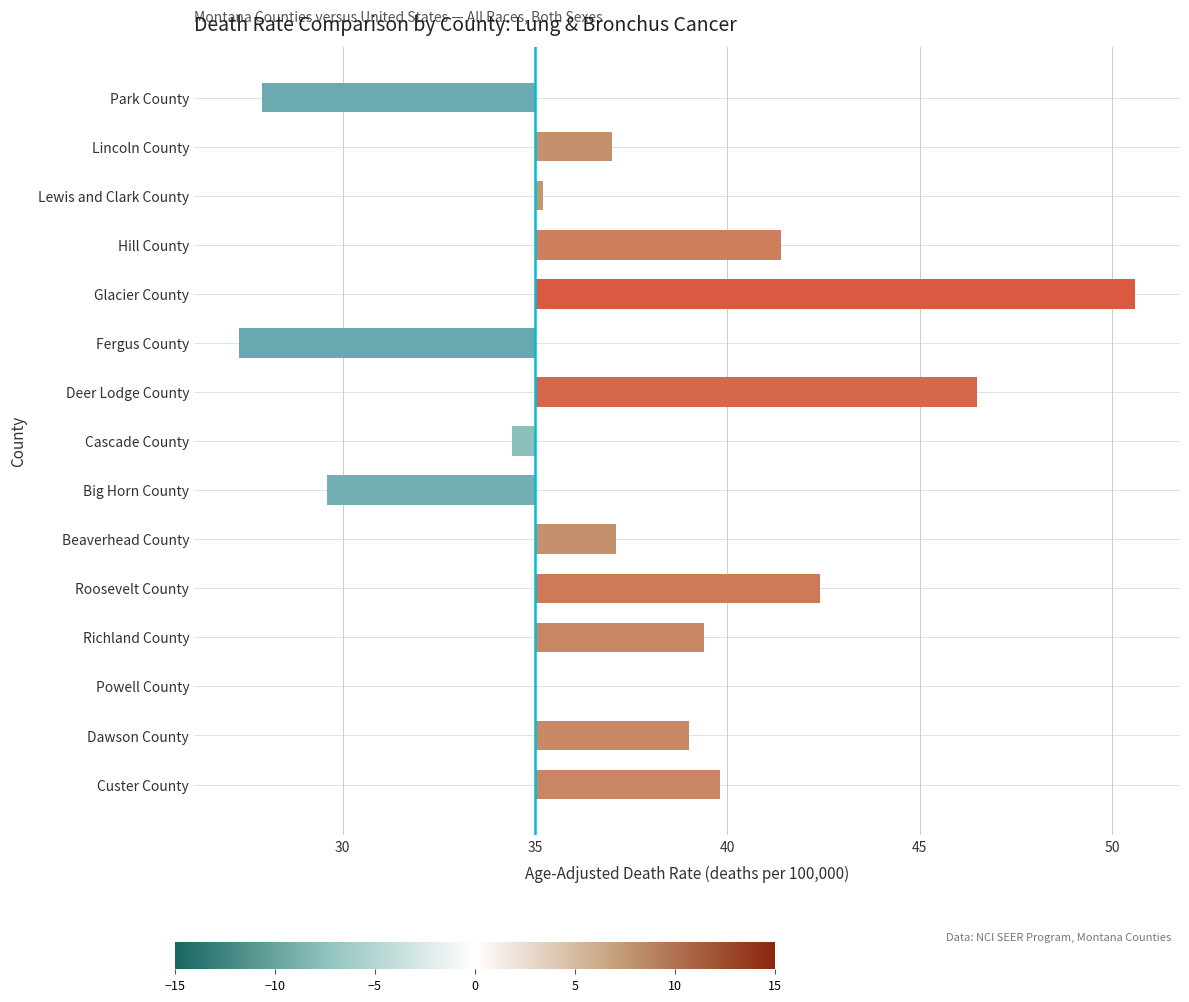

What is the minimum value shown in the chart?

-7.7